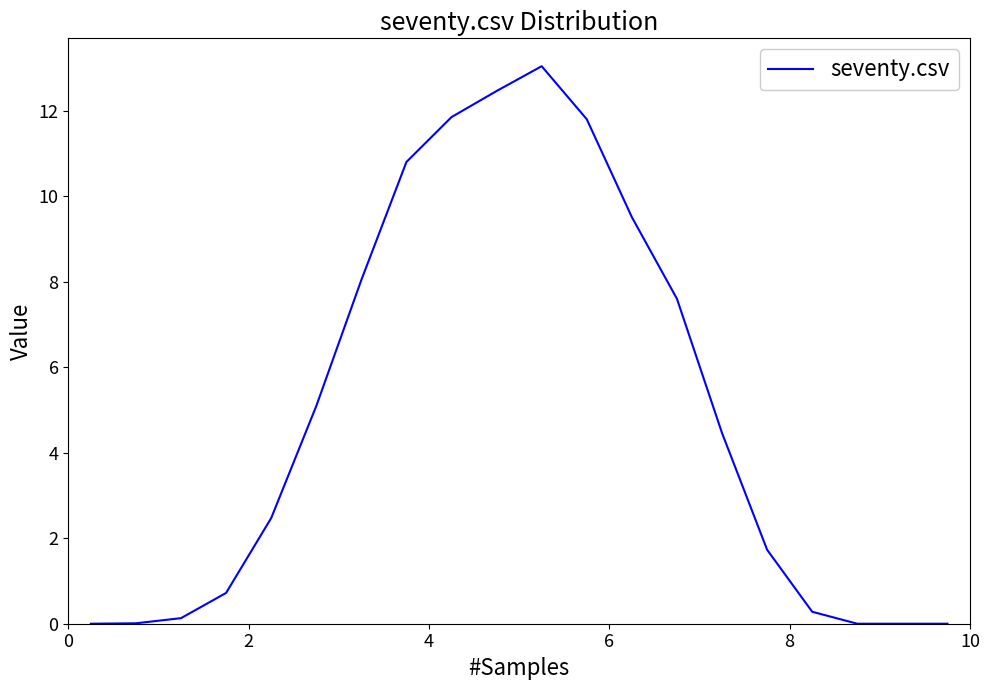

What is the difference between the maximum and minimum values?

13.0